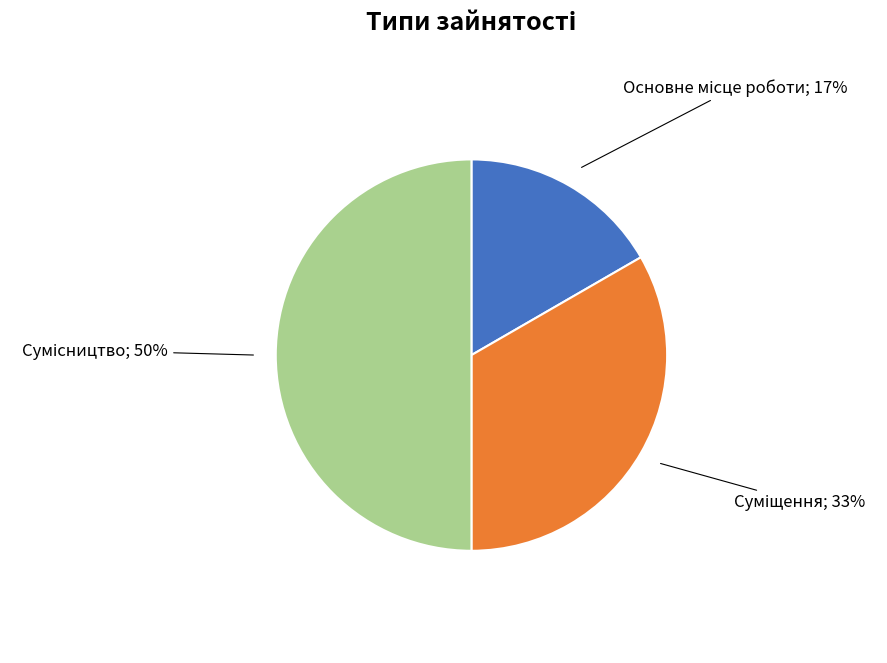

To the nearest percent, what is the difference between the largest and smallest slice percentages?

33%